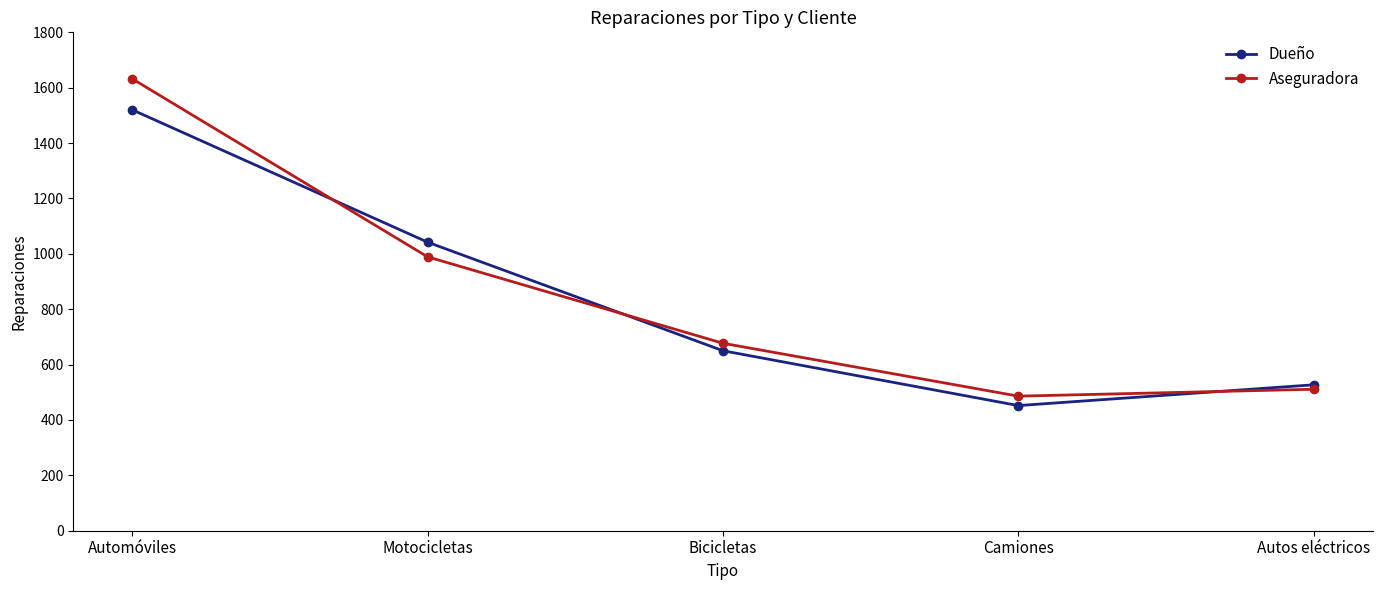

True or false: Dueño has more than 0 interior local peaks.

False